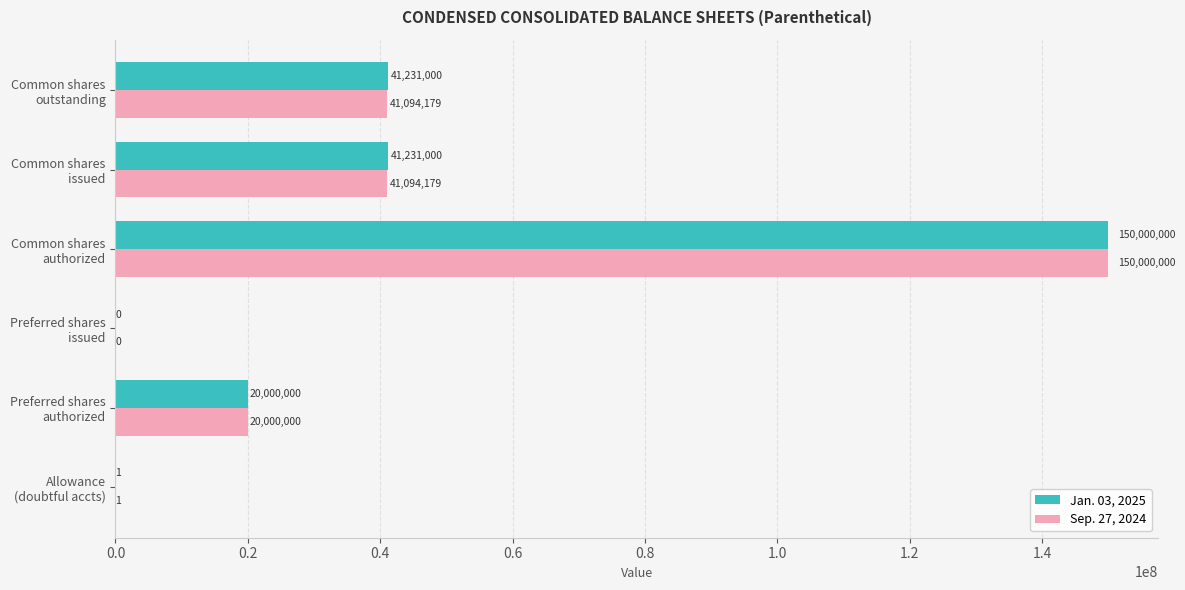

What is the sum of all Jan. 03, 2025 values?

252462001